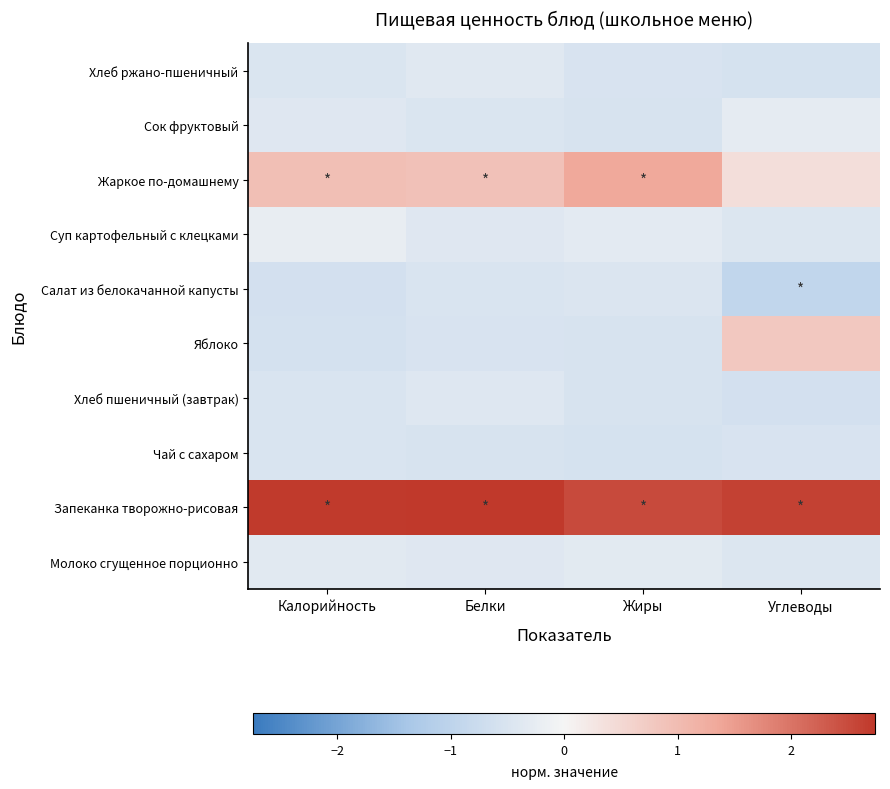

List the series in order of their peak value, lowest first.

Чай с сахаром, Салат из белокачанной капусты, Хлеб пшеничный (завтрак), Хлеб ржано-пшеничный, Молоко сгущенное порционно, Сок фруктовый, Суп картофельный с клецками, Яблоко, Жаркое по-домашнему, Запеканка творожно-рисовая